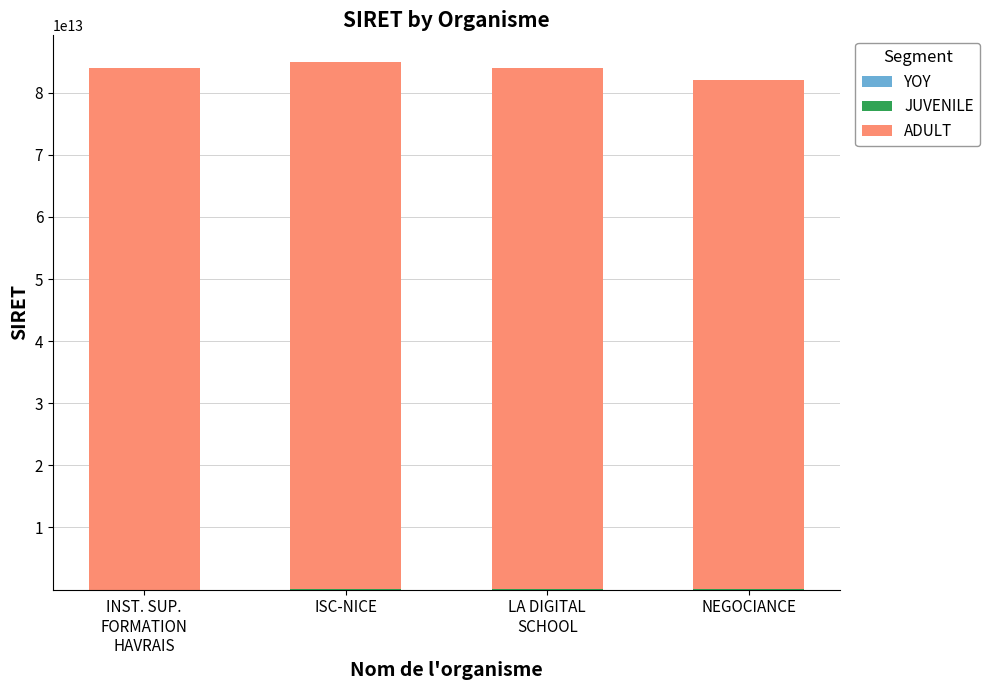

At INST. SUP.
FORMATION
HAVRAIS, list the series in order from smallest to largest.

YOY, JUVENILE, ADULT